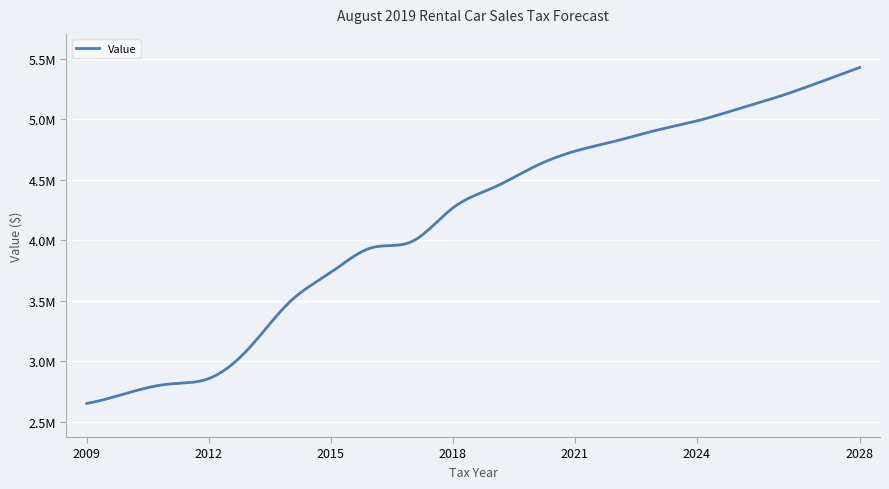

Does the chart display data point markers on the line(s)?

No